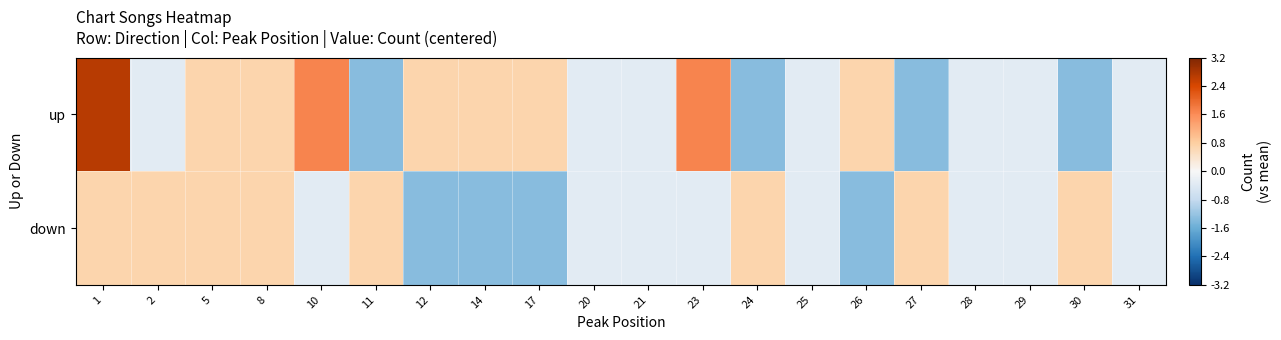

At 10, list the series in order from smallest to largest.

down, up